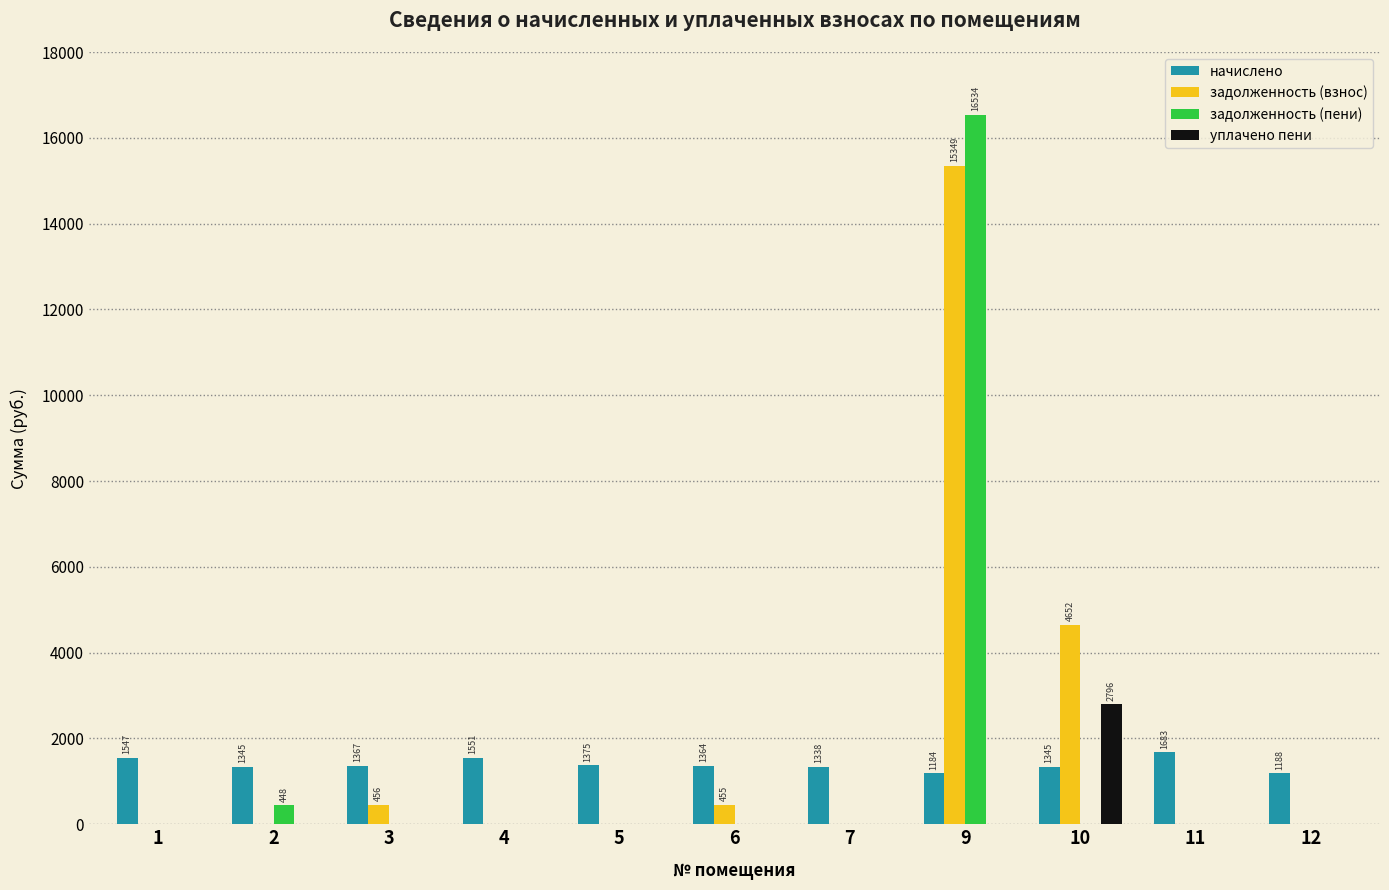

At which category is the sum across all series the highest?

9